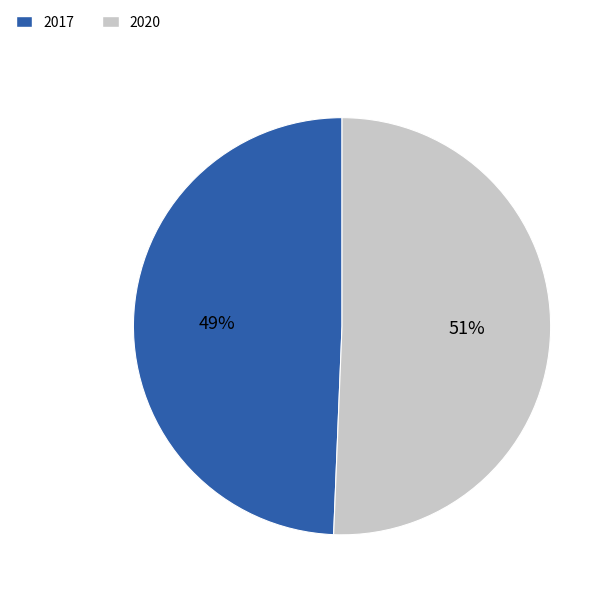

How many slices are in this pie chart?

2